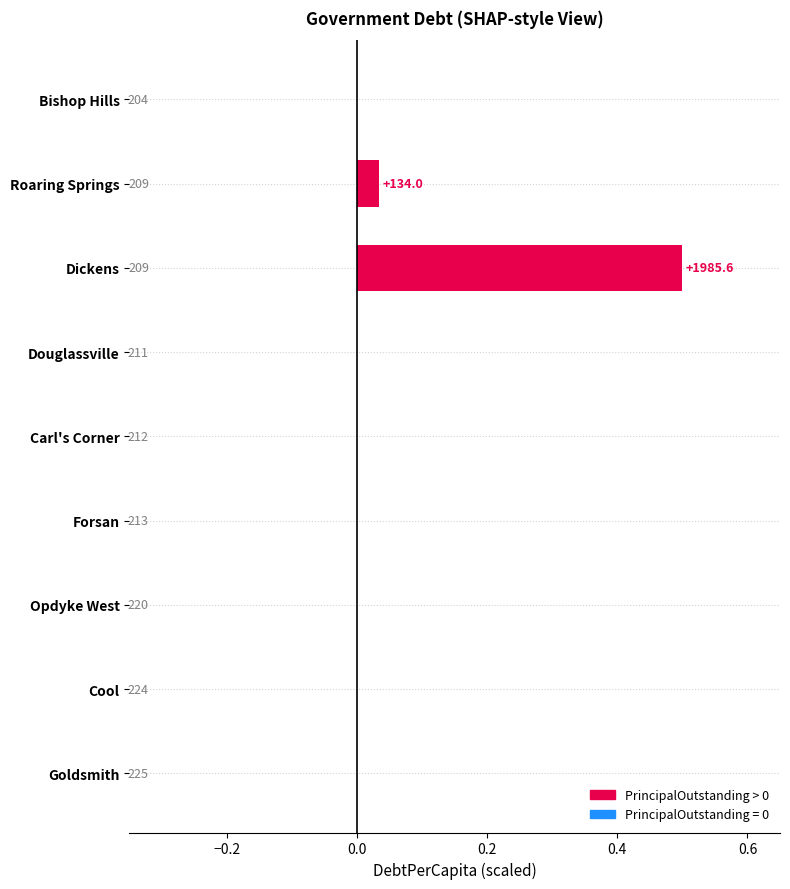

Where is the data nearest to the value 0?

Goldsmith